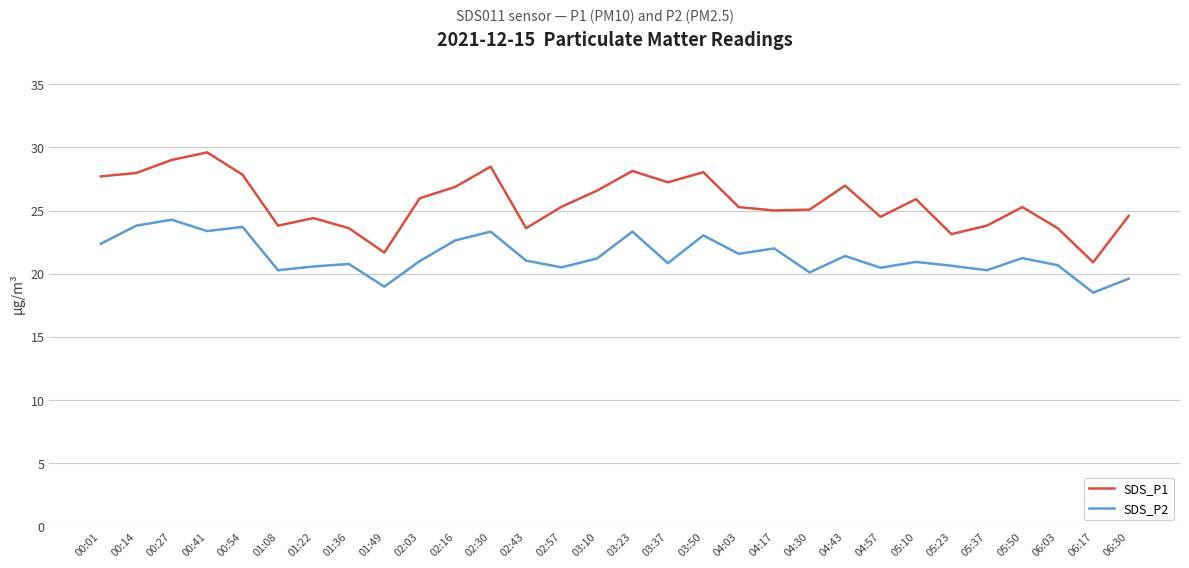

What is the difference between the highest and lowest values at 01:36?

2.8